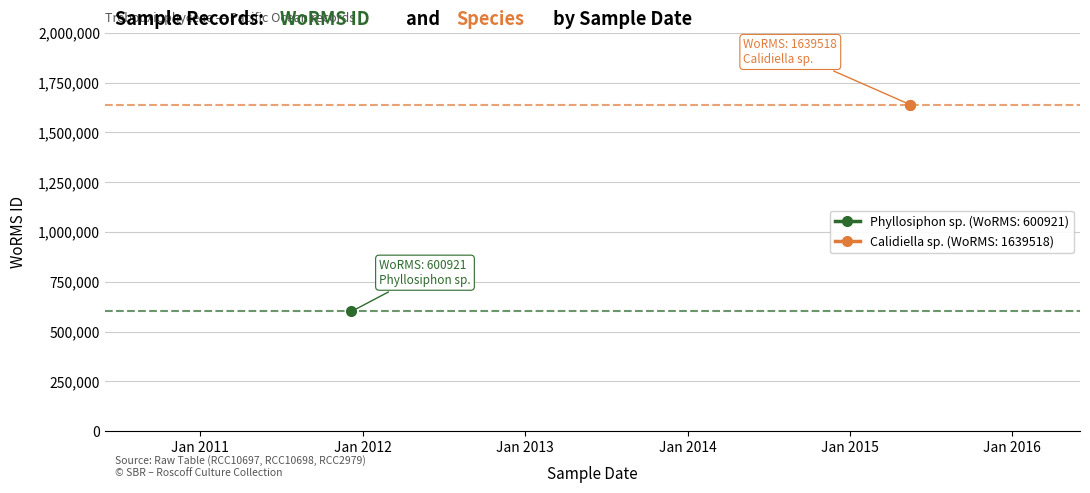

Which label corresponds to the smallest value in the chart?

07-12-2011